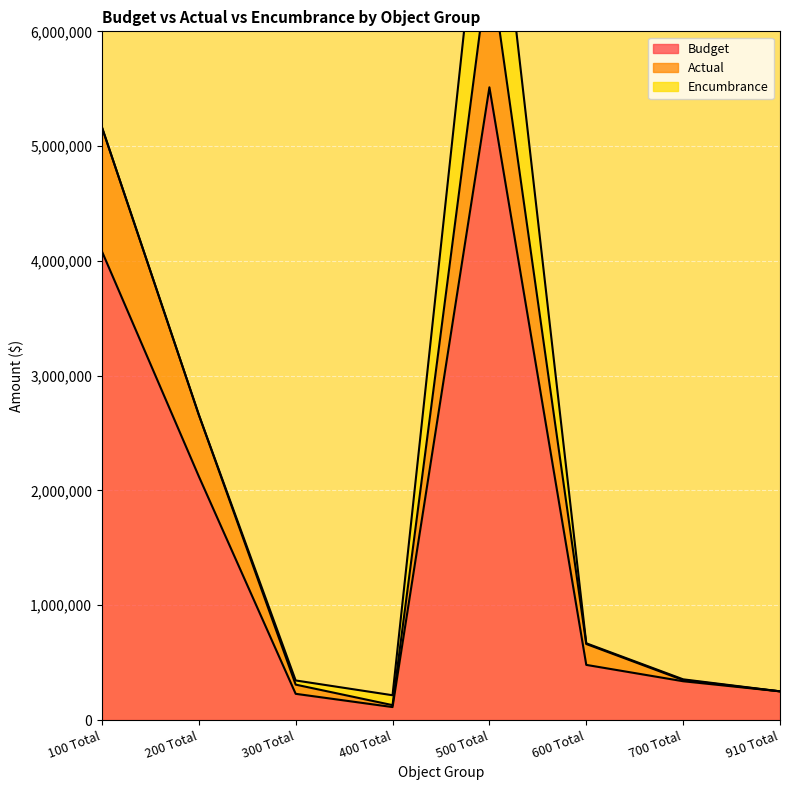

True or false: Actual and Budget intersect in this chart.

False